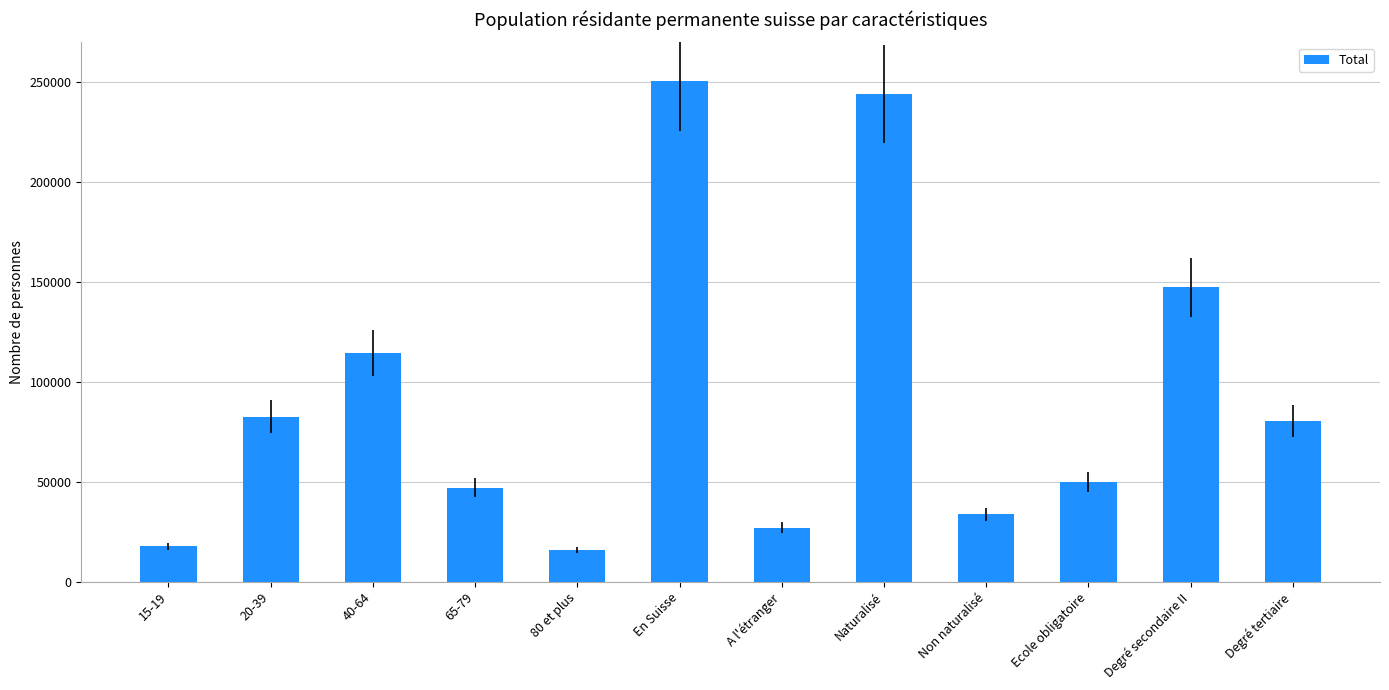

What is the greatest value displayed?

250856.6